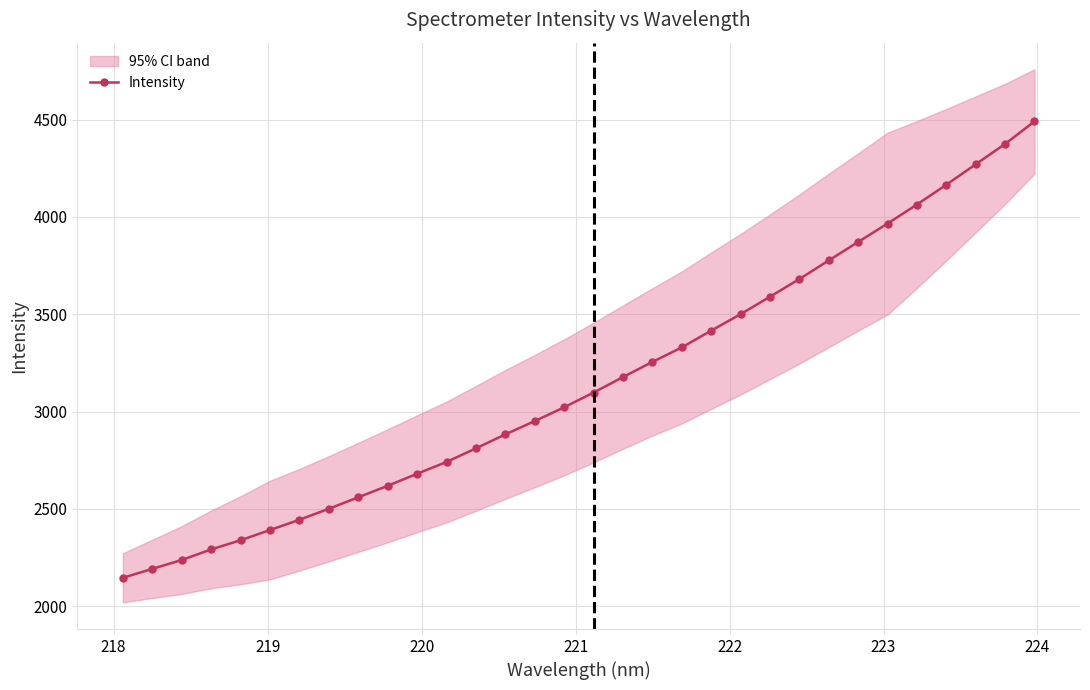

What is the lowest value of the Intensity series?

2145.9